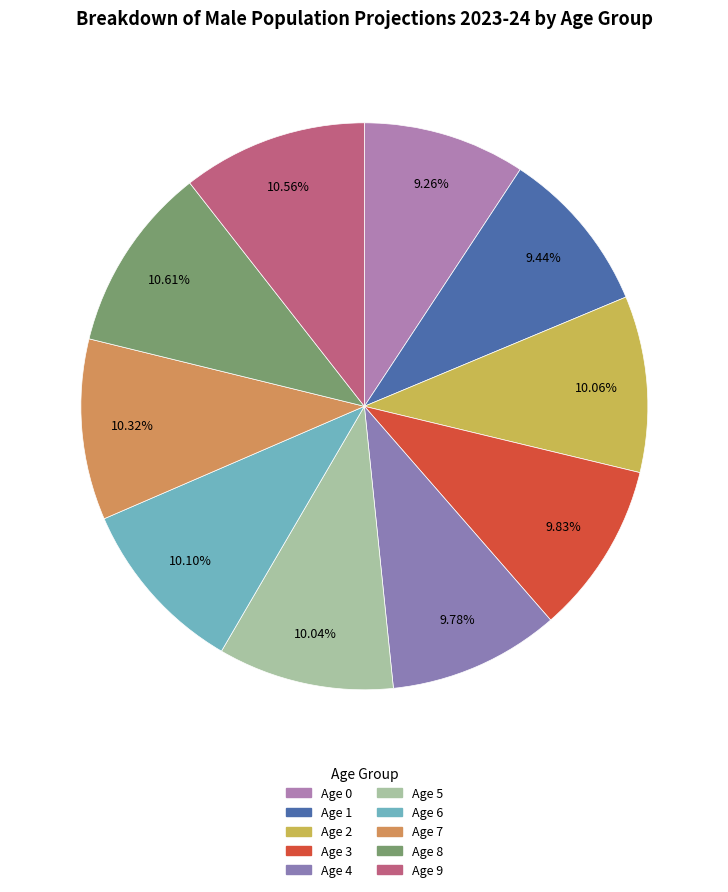

Does Age 2 account for over 50% of the chart?

No